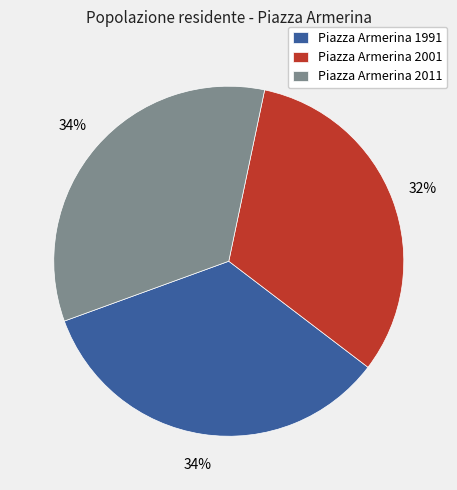

What percentage is the Piazza Armerina 1991 slice, to the nearest percent?

34%